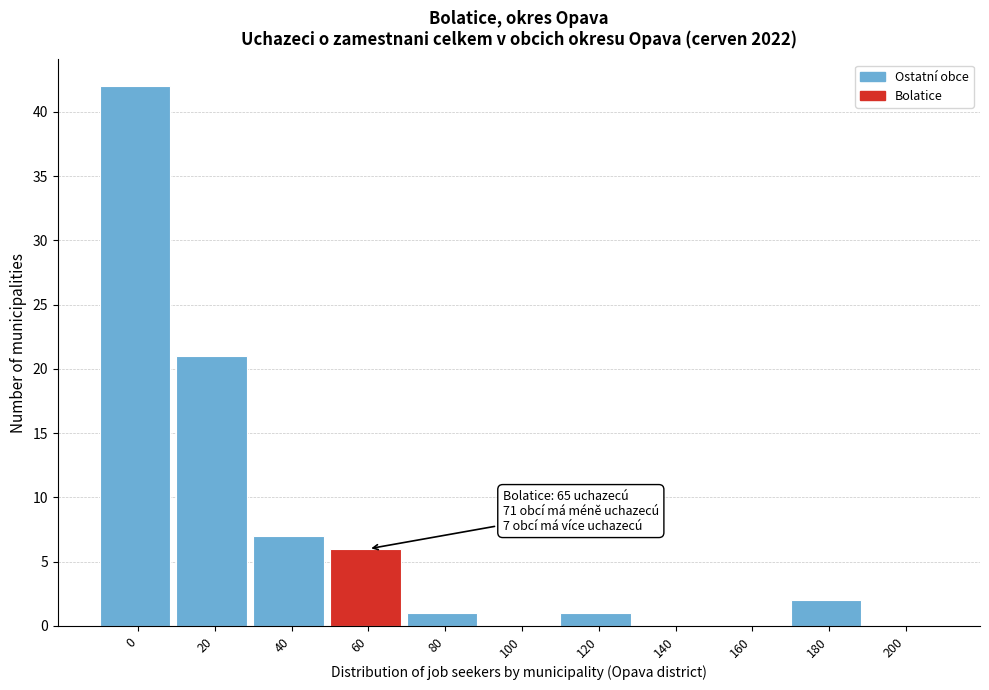

Reading right to left, list all the values displayed in this chart.

200=0	180=2	160=0	140=0	120=1	100=0	80=1	60=6	40=7	20=21	0=42